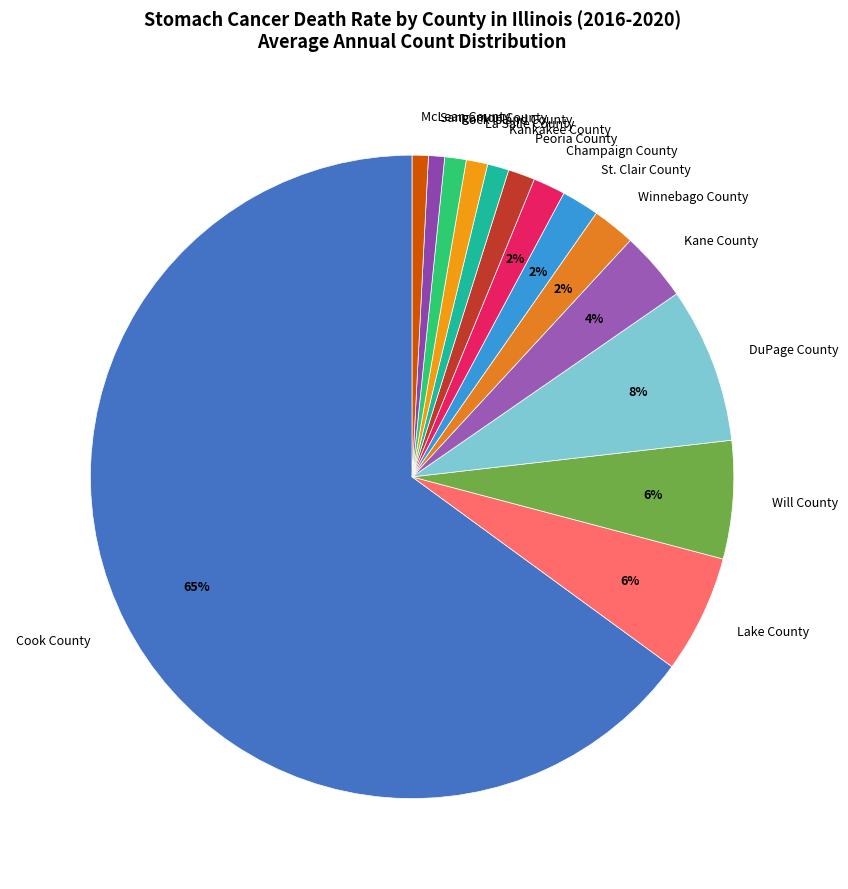

Do Kankakee County and Will County together represent more than half of the pie?

No